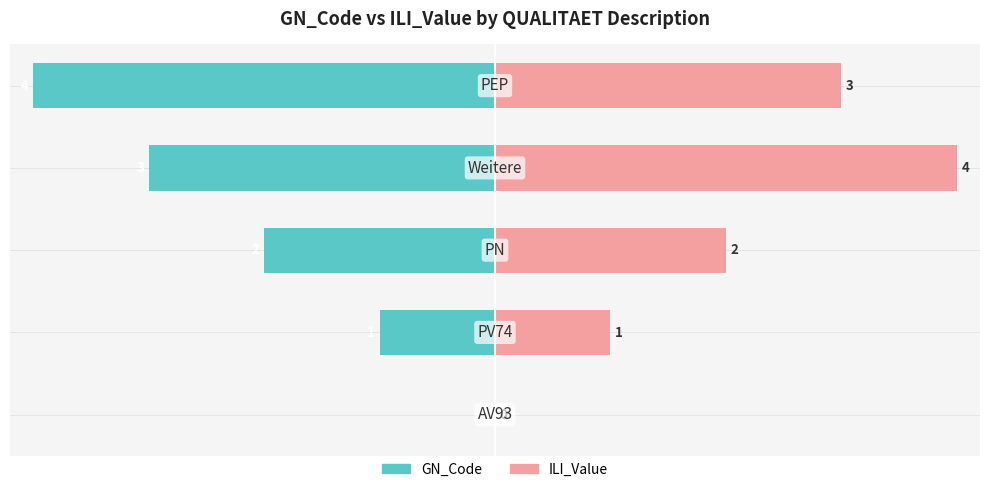

Rank the series by their average value, from lowest to highest.

GN_Code, ILI_Value